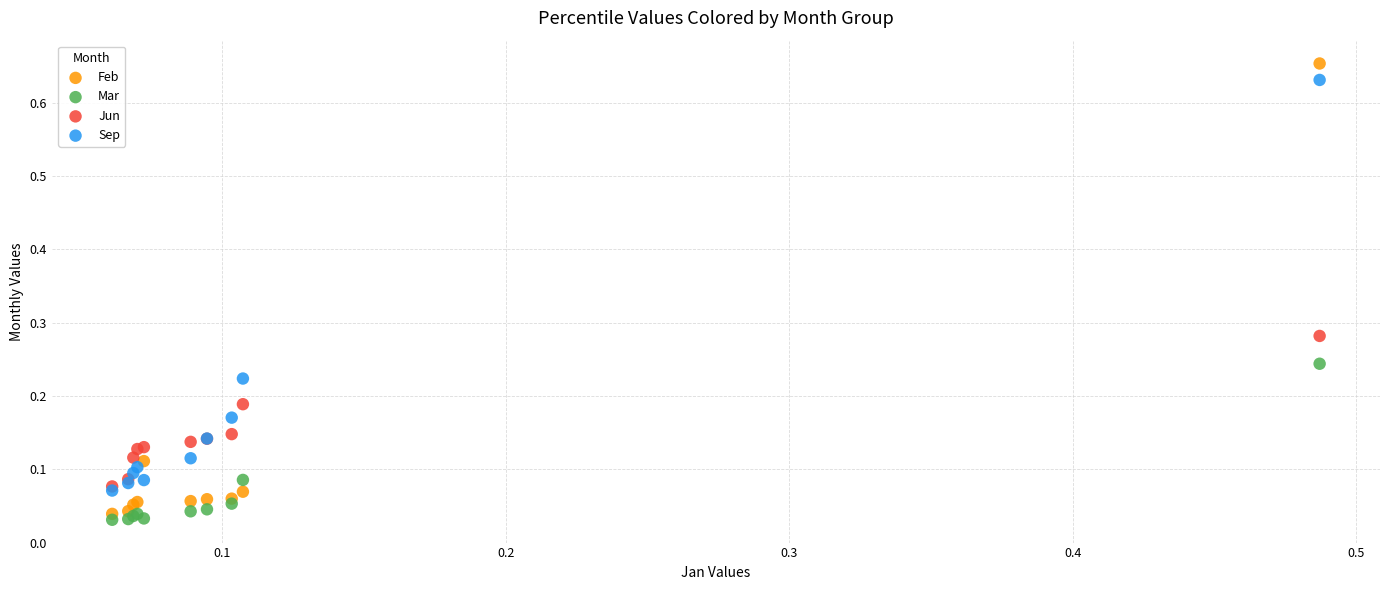

What are all the series names shown in the legend?

Feb, Mar, Jun, Sep